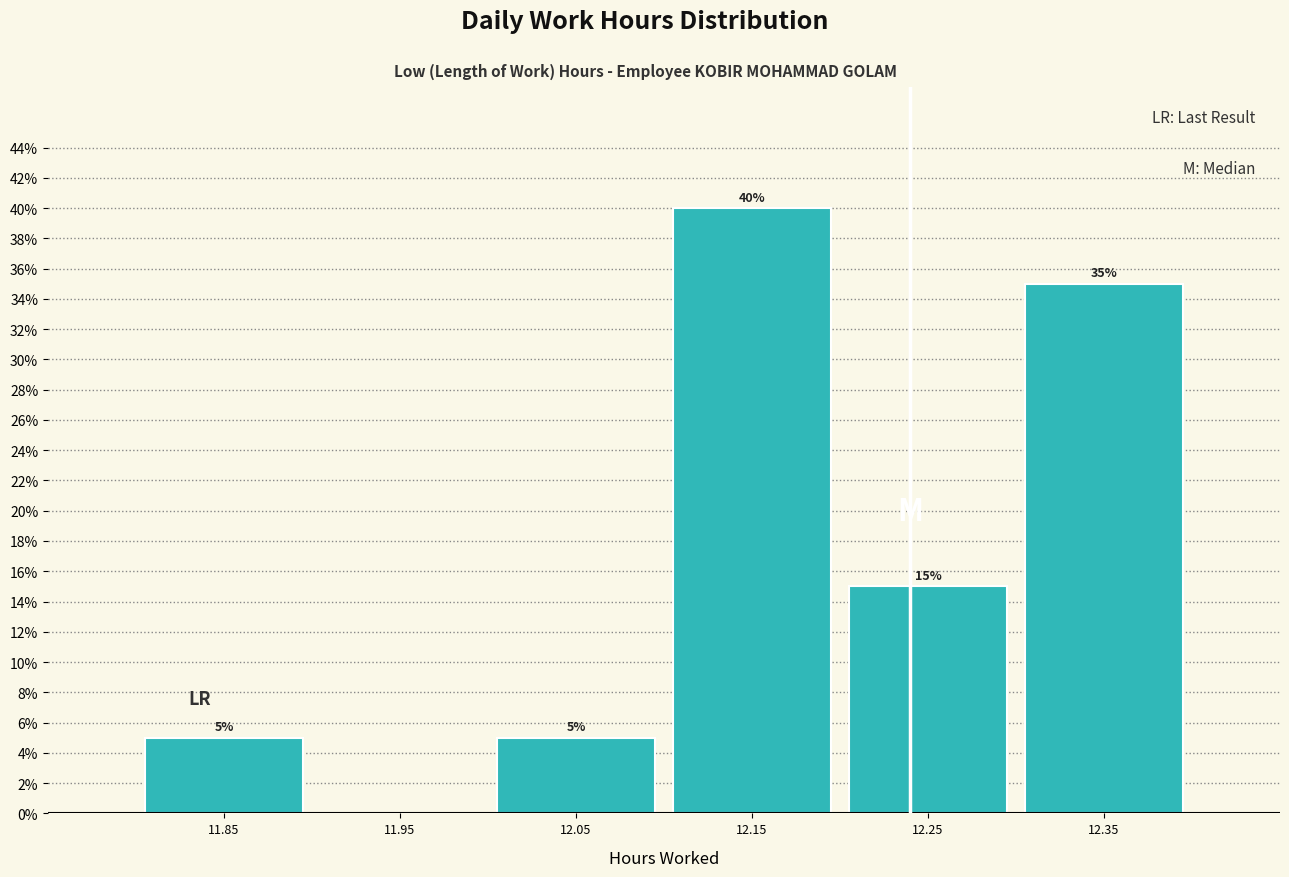

Over which range of the x-axis is the bar tallest?

12.1 to 12.2